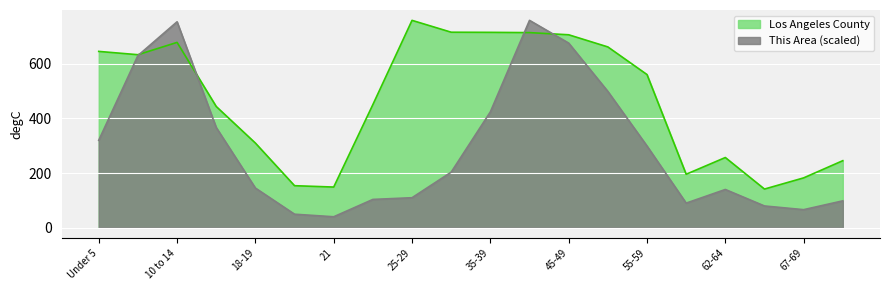

What is the sum of all Los Angeles County values?

9321.4